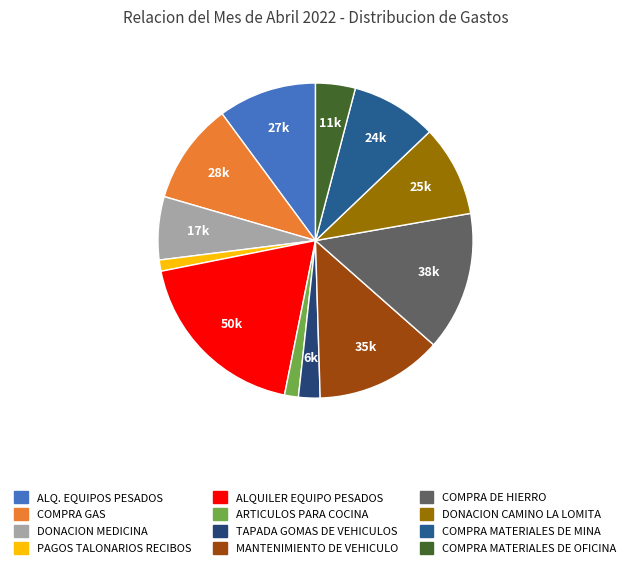

To the nearest percent, what is the average slice percentage?

8%